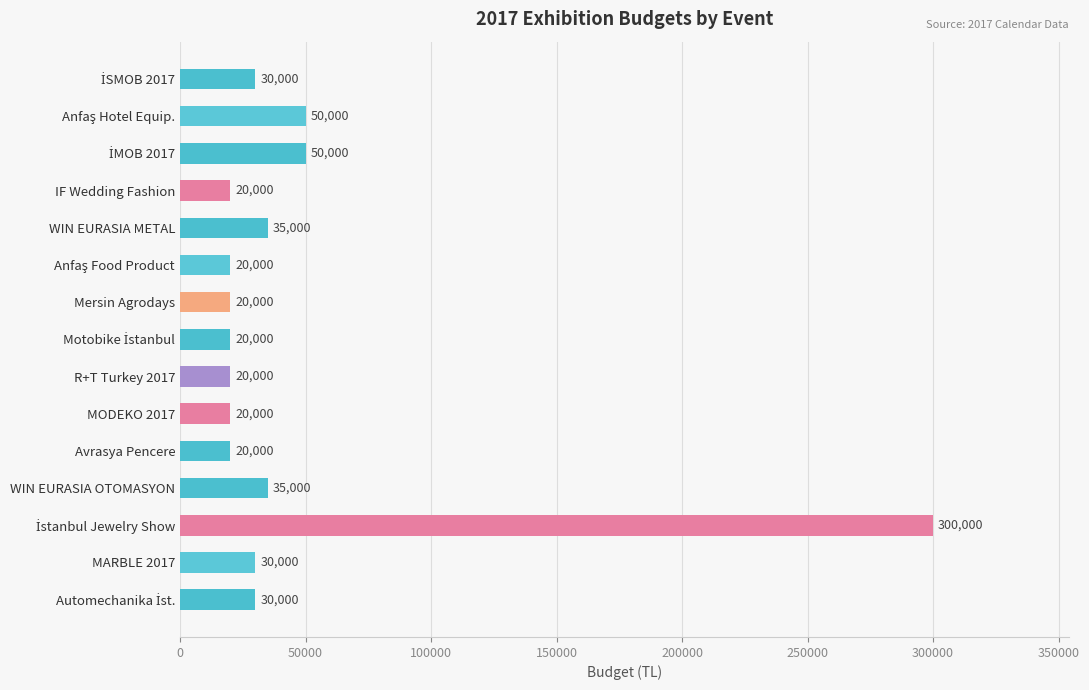

What is the approximate value at MARBLE 2017, to the nearest 10?

30000